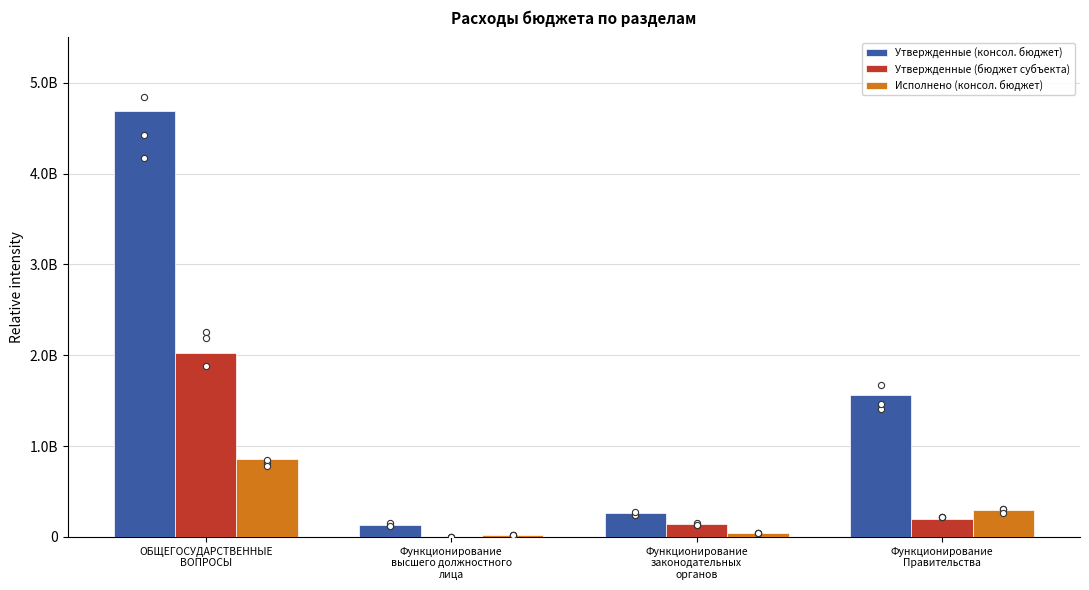

Which series has the widest spread of Y values?

Утвержденные (консол. бюджет)